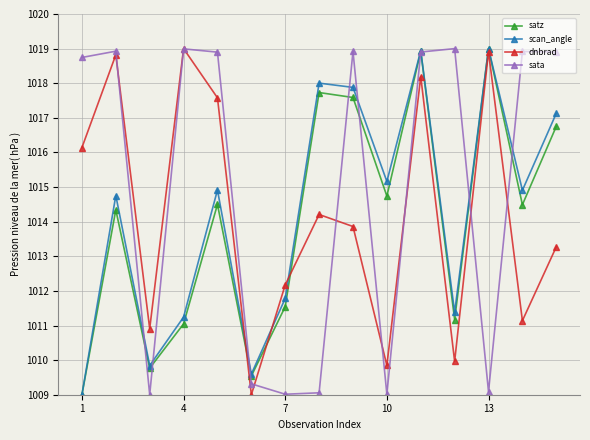

What is the value of the satz point at the 2nd from the left?

1014.3